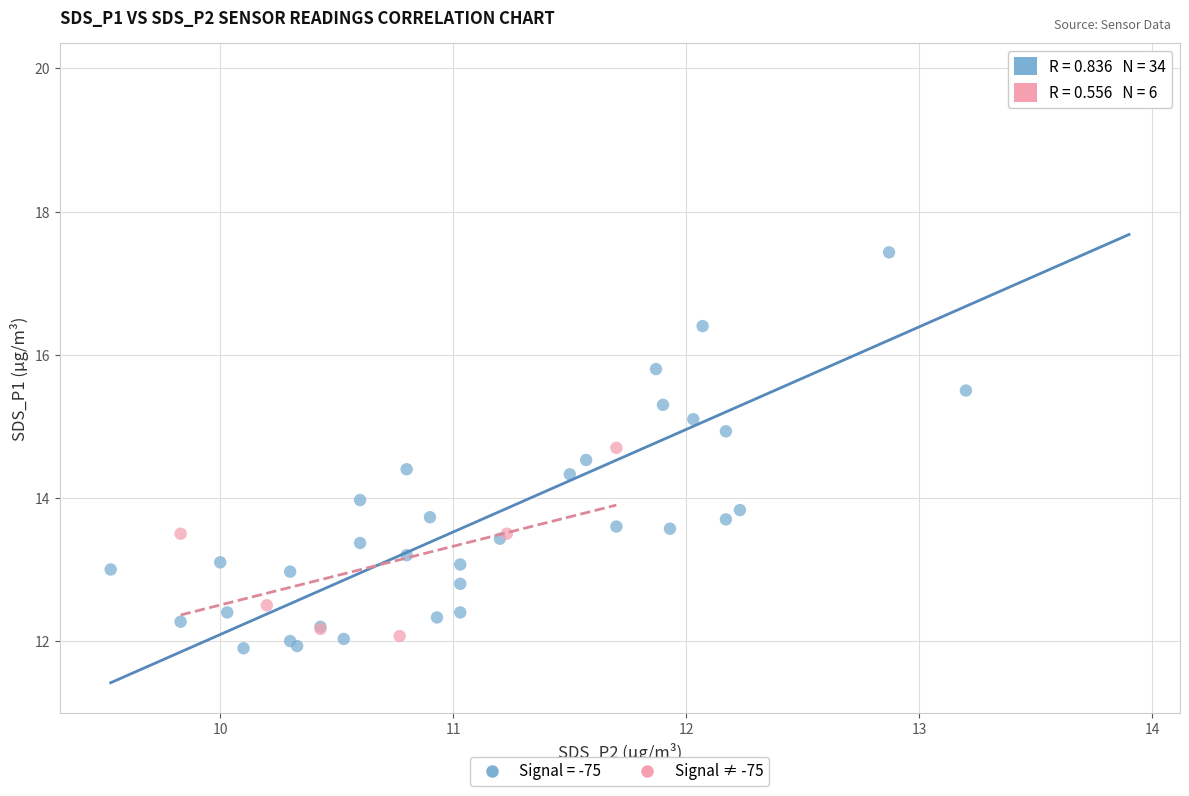

Which series has the widest spread of Y values?

Signal = -75